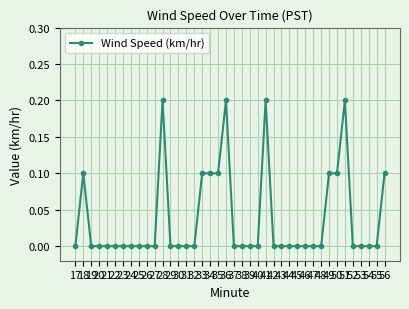

What is the change in value from 28 to 29?

-0.2